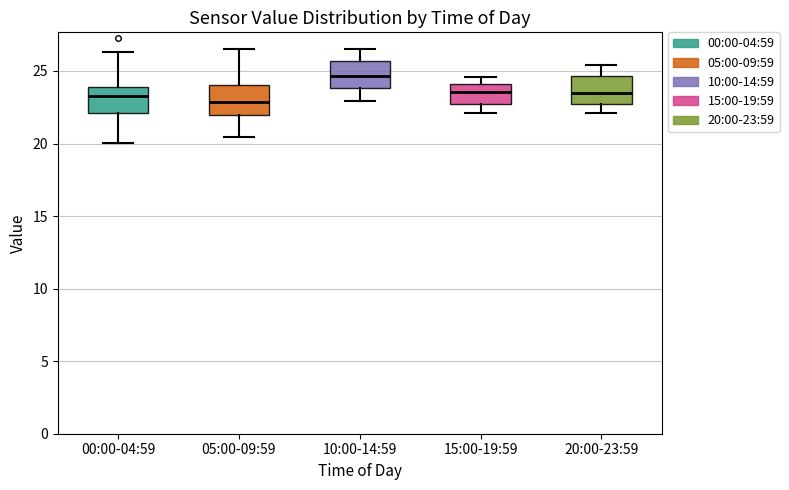

Reading left to right, read every box against the y-axis: the position of its median line, the range the box covers, and the ends of its whiskers. The values are not printed on the chart, so give them approximately, as read against the axis.

00:00-04:59: median 23.5, box 22.0 to 24.0, whiskers 20.0 to 26.5
05:00-09:59: median 23.0, box 22.0 to 24.0, whiskers 20.5 to 26.5
10:00-14:59: median 24.5, box 24.0 to 25.5, whiskers 23.0 to 26.5
15:00-19:59: median 23.5, box 22.5 to 24.0, whiskers 22.0 to 24.5
20:00-23:59: median 23.5, box 22.5 to 24.5, whiskers 22.0 to 25.5